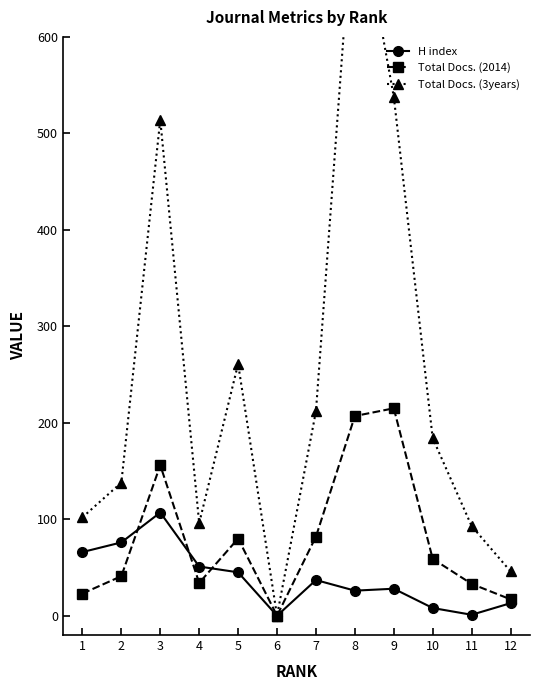

How many values in H index are above zero?

11